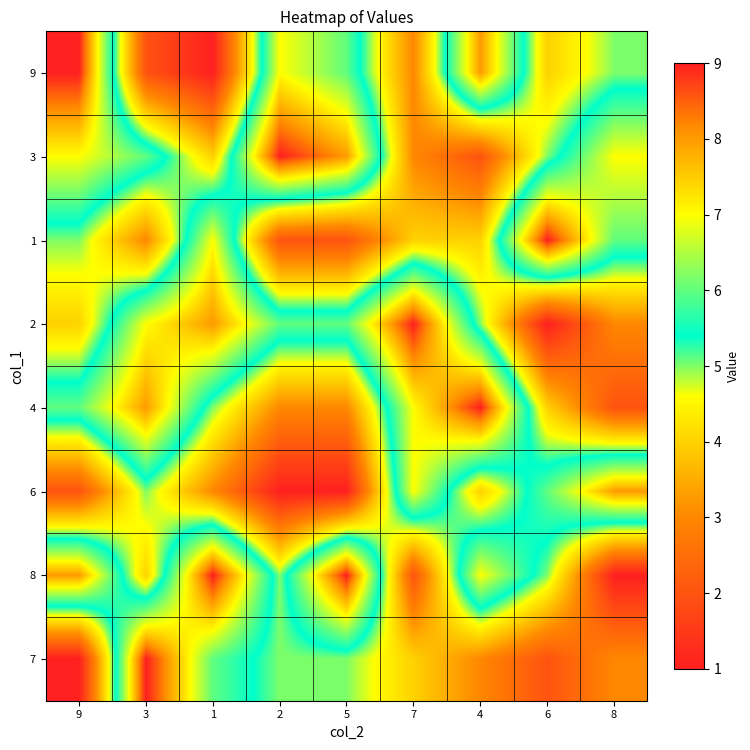

At which category is the sum across all series the highest?

3